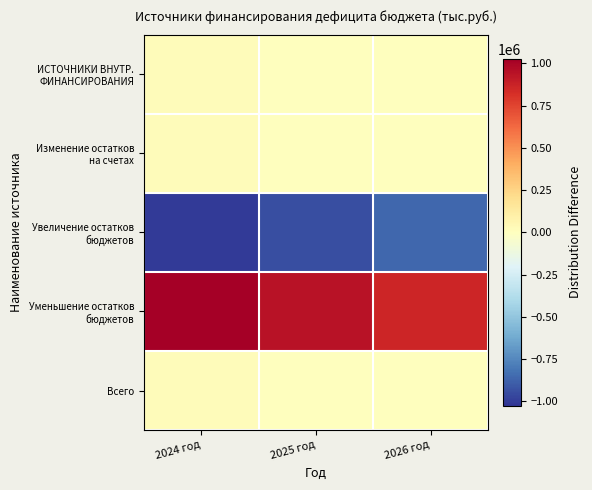

Count the number of data series in this chart.

5